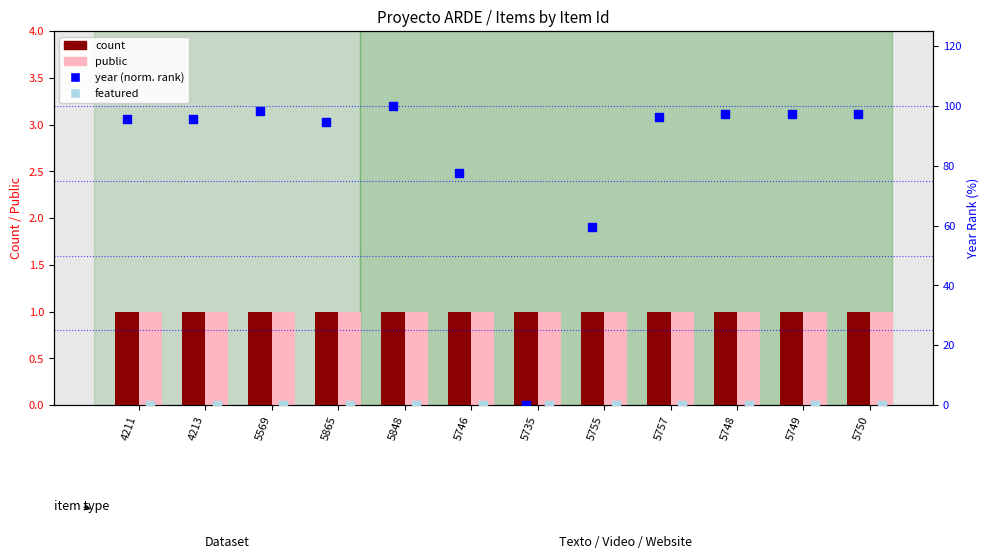

Which series reaches the maximum Y coordinate?

year (normalized rank)